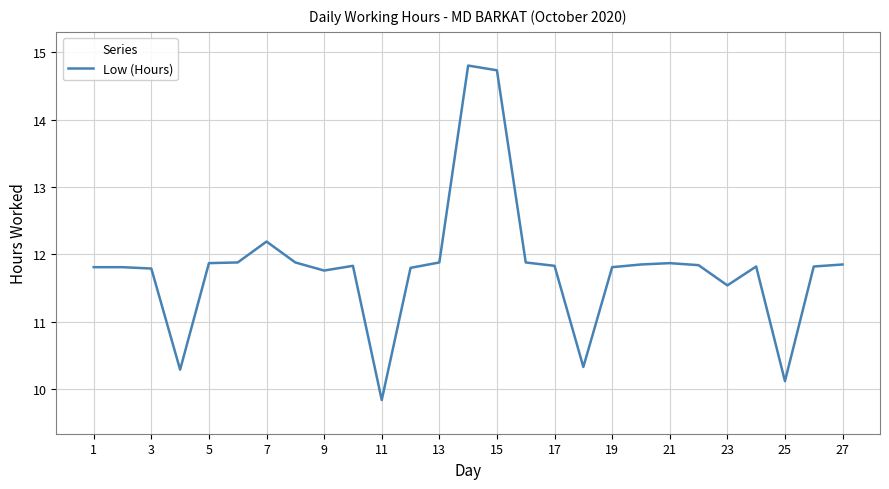

What is the minimum value shown in the chart?

9.8